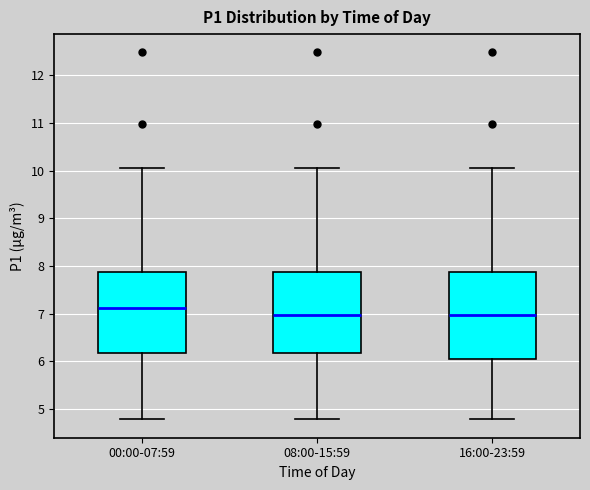

Reading left to right, read every box against the y-axis: the position of its median line, the range the box covers, and the ends of its whiskers. The values are not printed on the chart, so give them approximately, as read against the axis.

00:00-07:59: median 7.1, box 6.2 to 7.9, whiskers 4.8 to 10.1
08:00-15:59: median 7.0, box 6.2 to 7.9, whiskers 4.8 to 10.1
16:00-23:59: median 7.0, box 6.0 to 7.9, whiskers 4.8 to 10.1